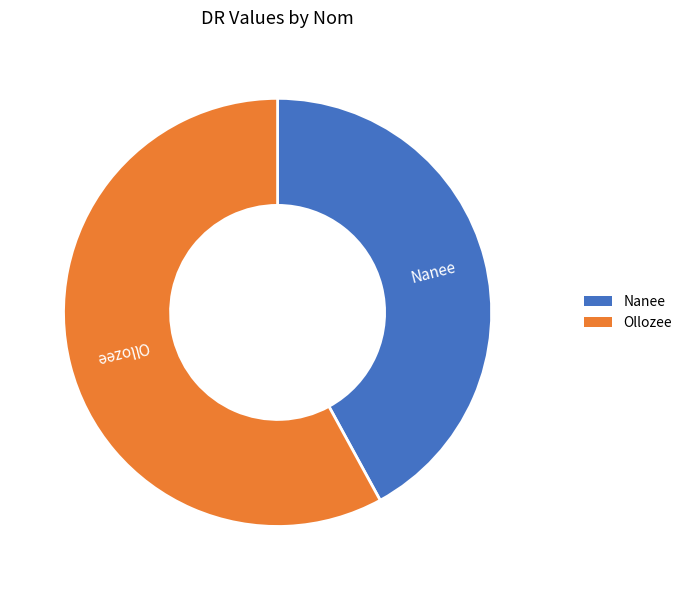

Which slice represents more than half of the pie?

Ollozee